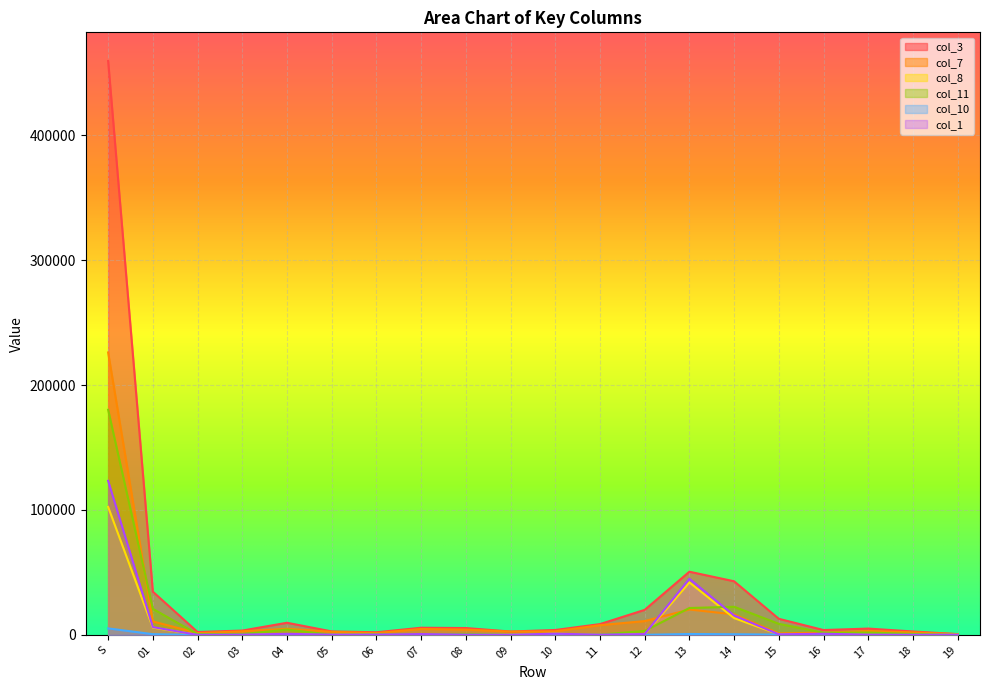

Which series has the largest range (max minus min)?

col_3